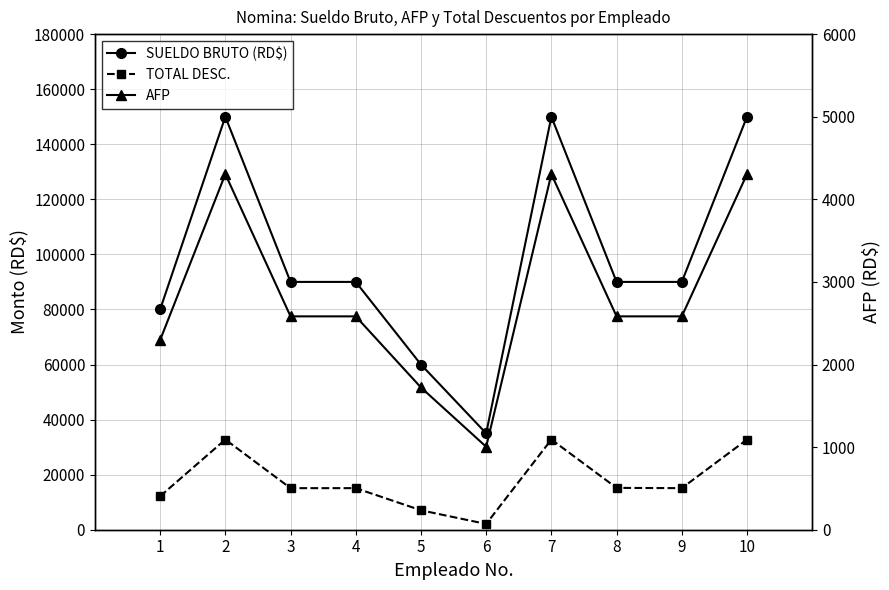

What is the sum of the AFP values at 4 and 10?

6888.0